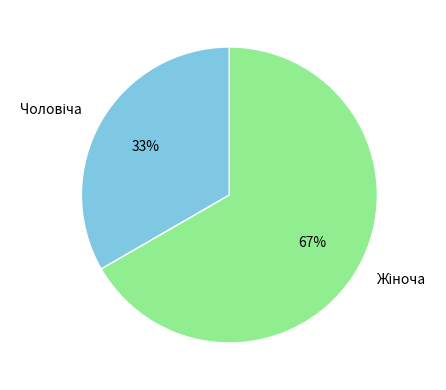

How many slices are in this pie chart?

2